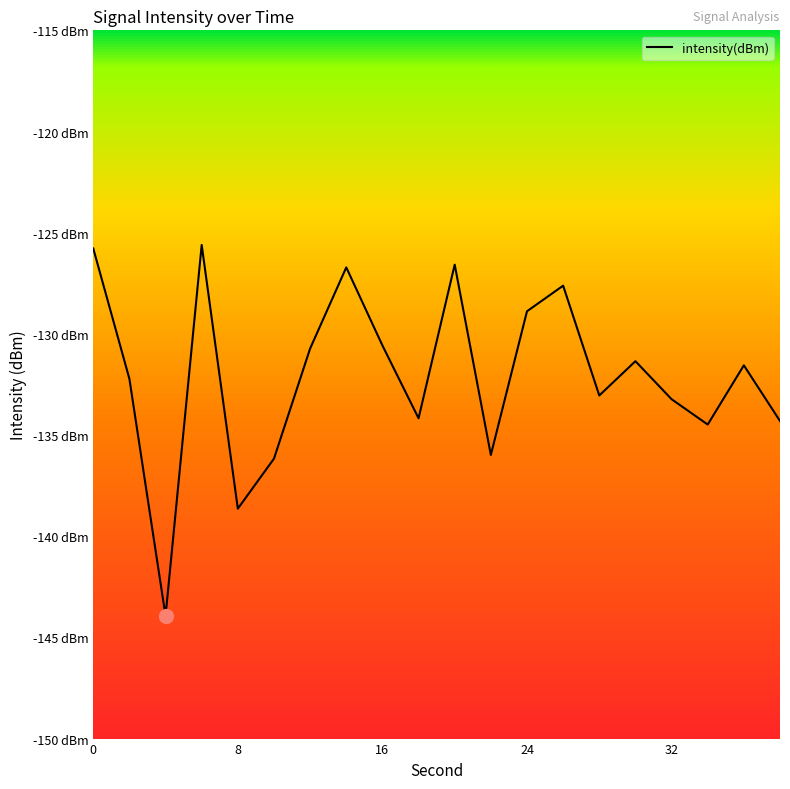

What is the average value?

-132.1